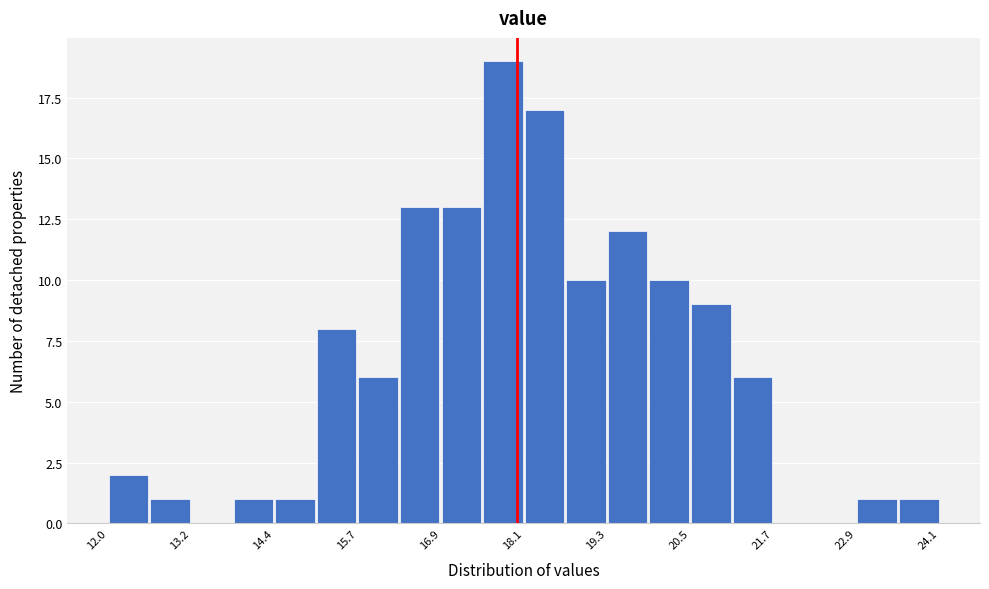

Around what value on the x-axis is the tallest bar? Give the approximate position of its centre, as read against the axis.

17.8